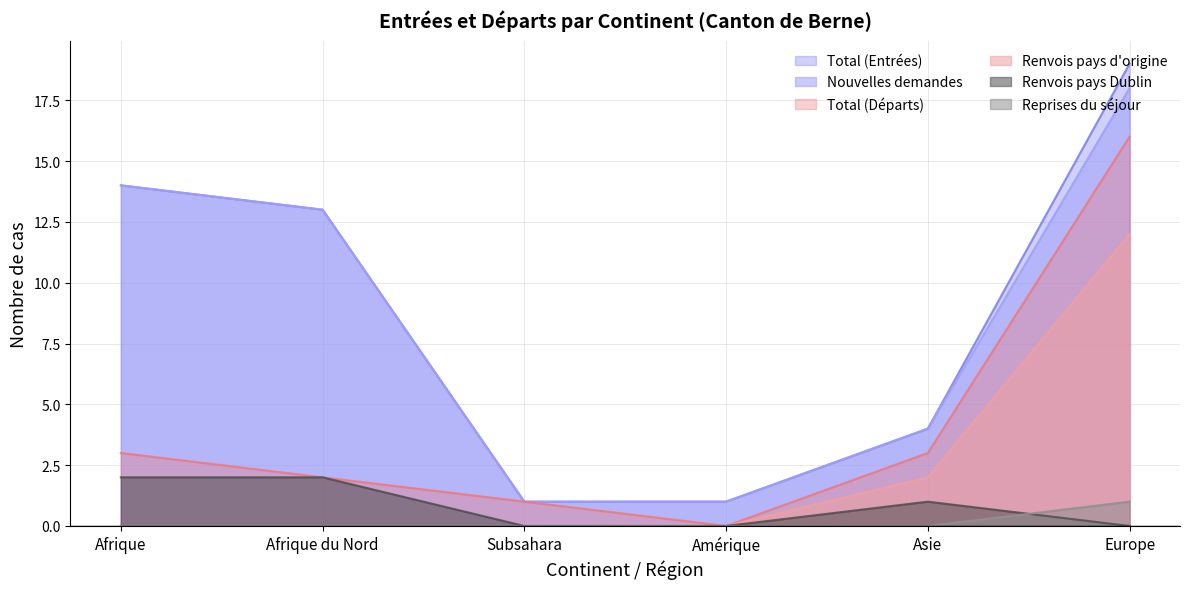

How many distinct data groups are displayed?

6